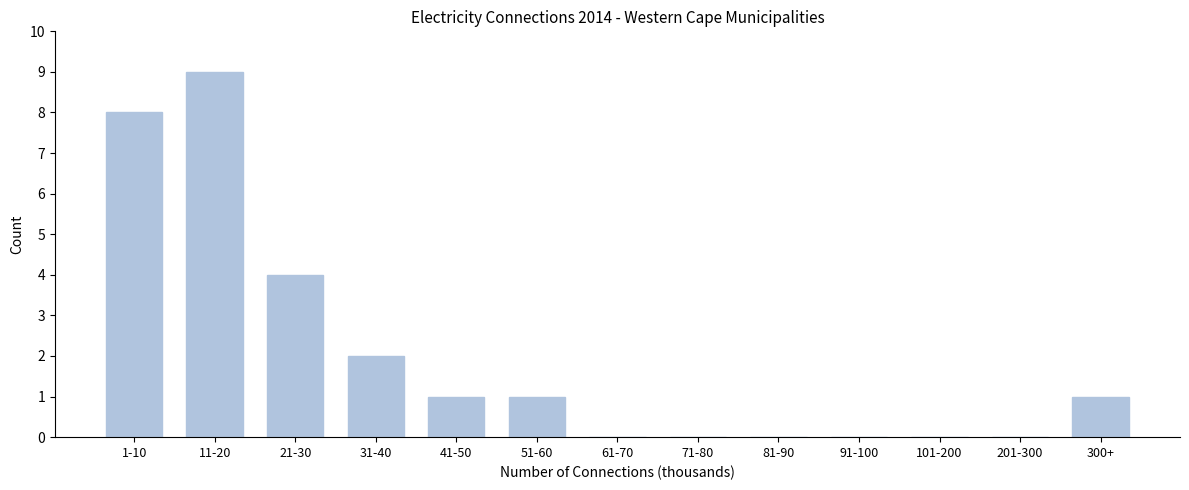

Reading left to right, what are all the values shown in this chart?

1-10=8	11-20=9	21-30=4	31-40=2	41-50=1	51-60=1	61-70=0	71-80=0	81-90=0	91-100=0	101-200=0	201-300=0	300+=1